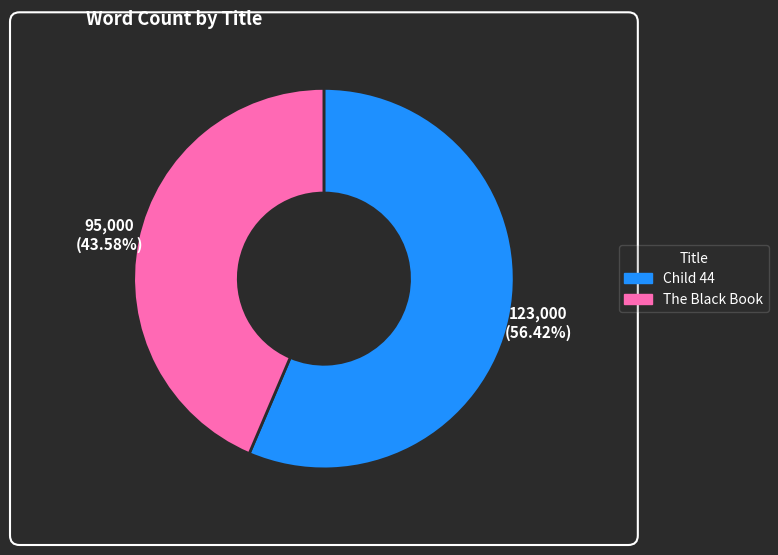

Which category accounts for the majority?

Child 44